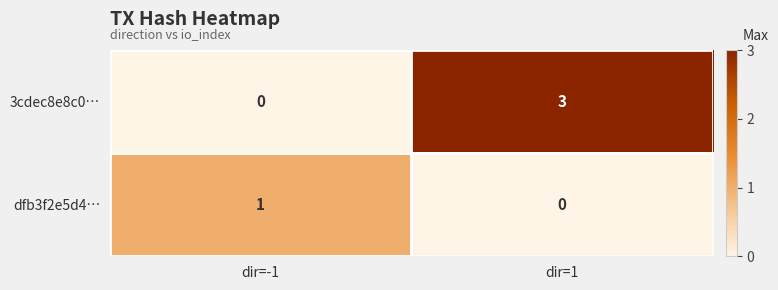

At which label does dfb3f2e5d4… reach its peak?

dir=-1